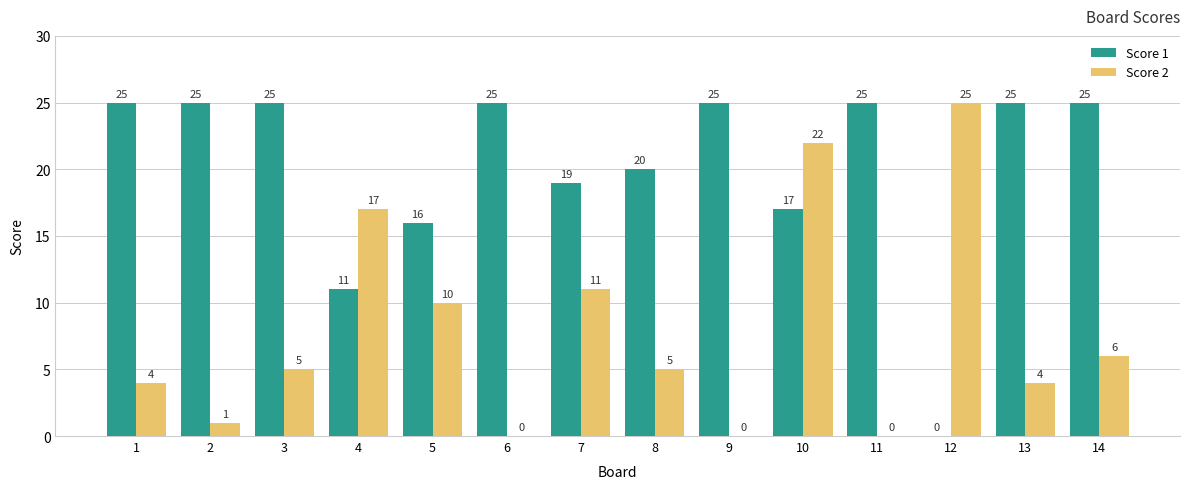

At which label is Score 2 closest to 12?

7